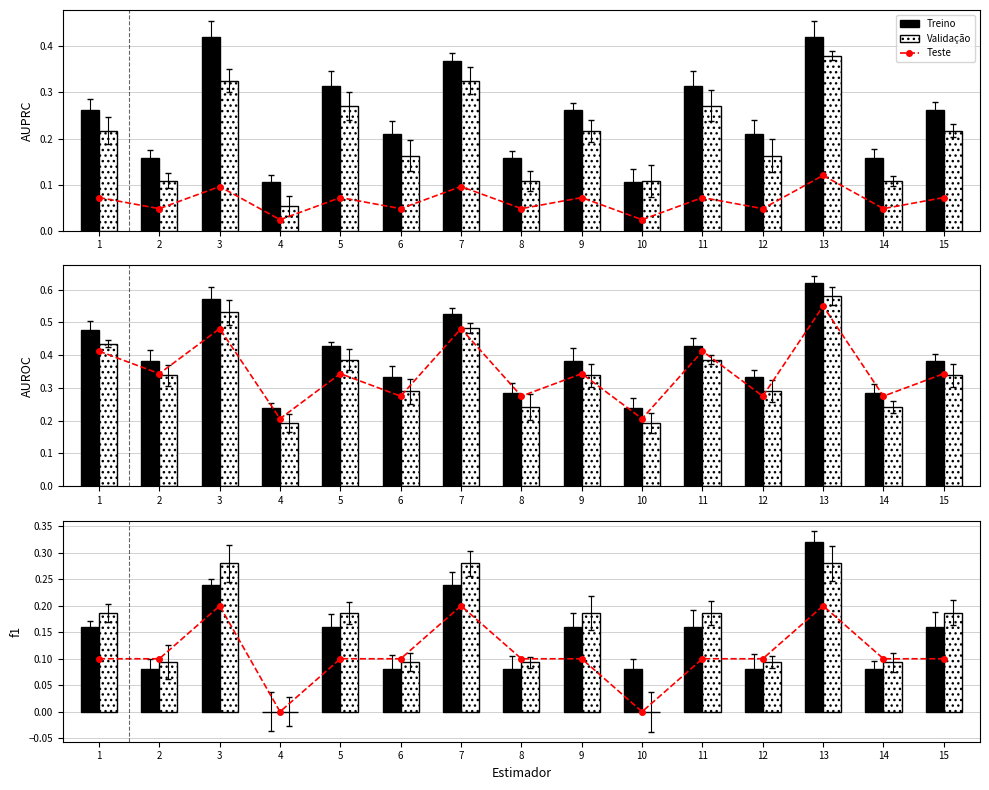

Rank the series by their average value, from highest to lowest.

Validação, Treino, Teste